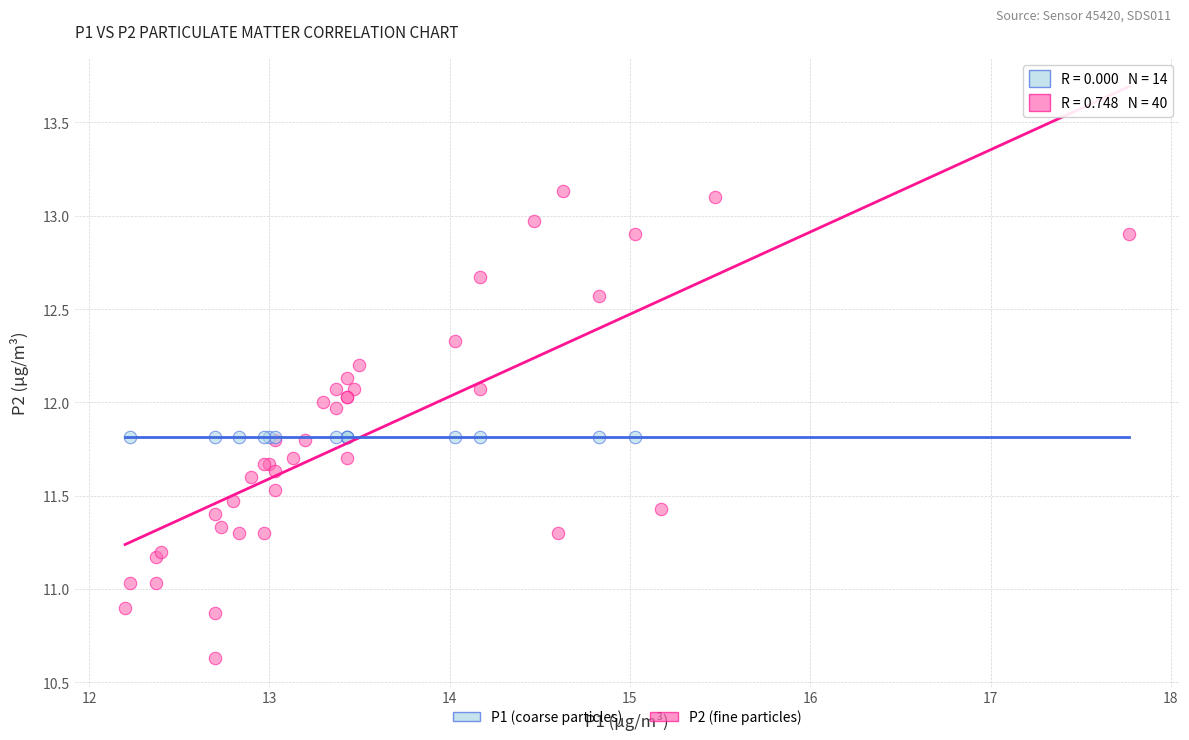

Which series reaches the minimum Y coordinate?

P2 (fine particles)